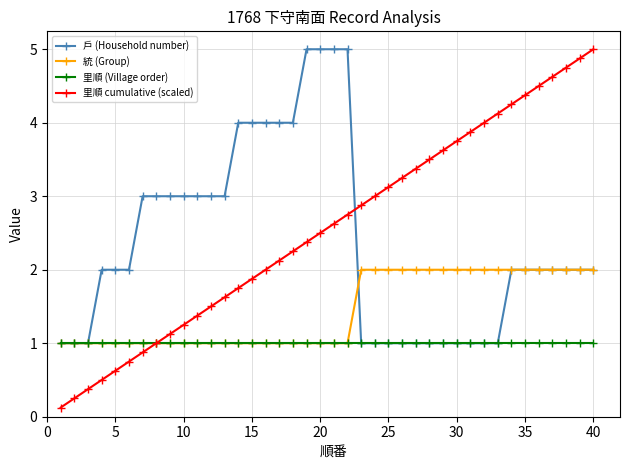

At how many categories does at least one series exceed 0?

40